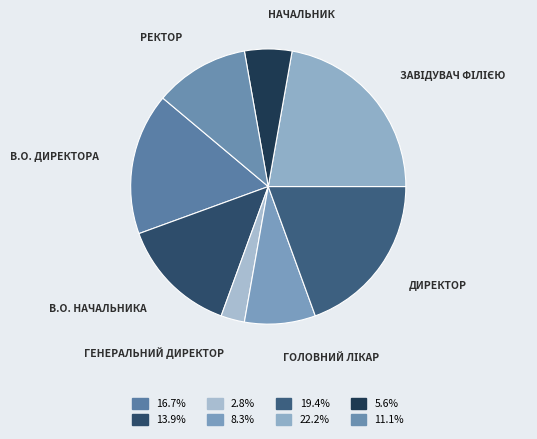

Rank the categories by value from highest to lowest.

Завідувач філією, Директор, В.о. директора, В.о. начальника, Ректор, Головний лікар, Начальник, Генеральний директор